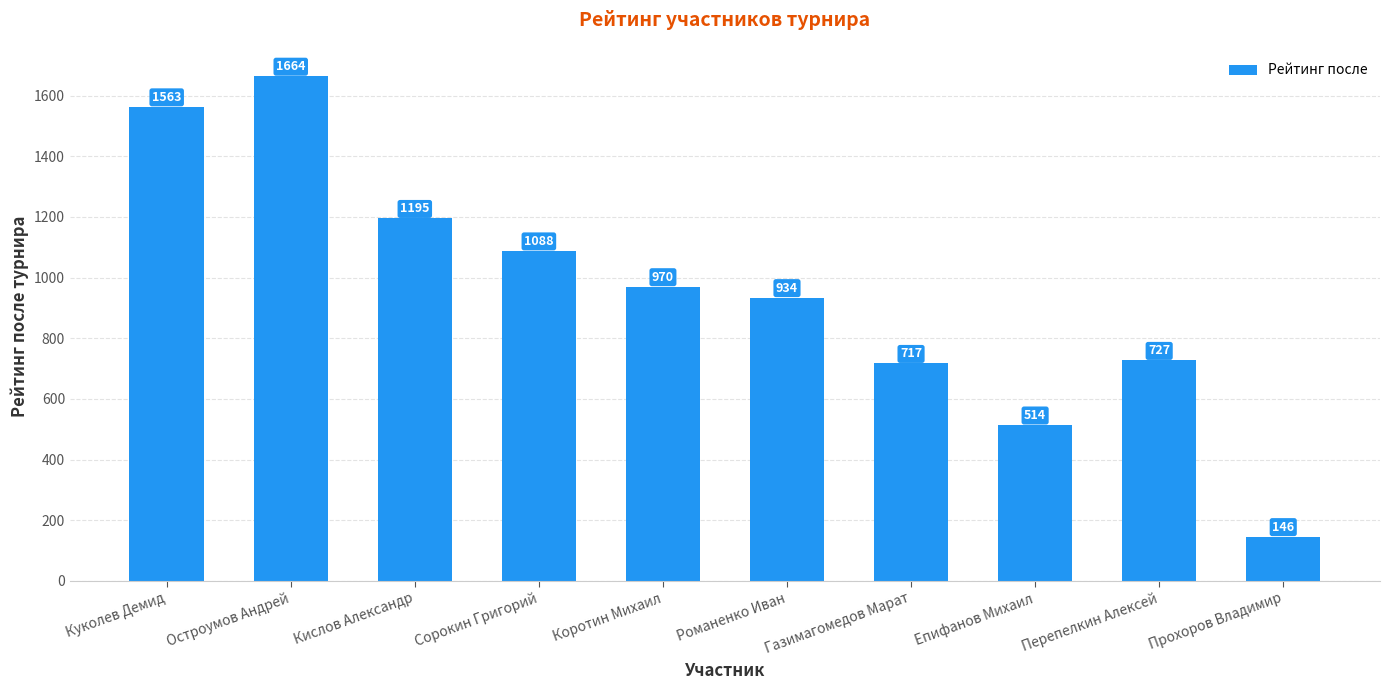

Are the bars grouped side by side (vs. stacked)?

No